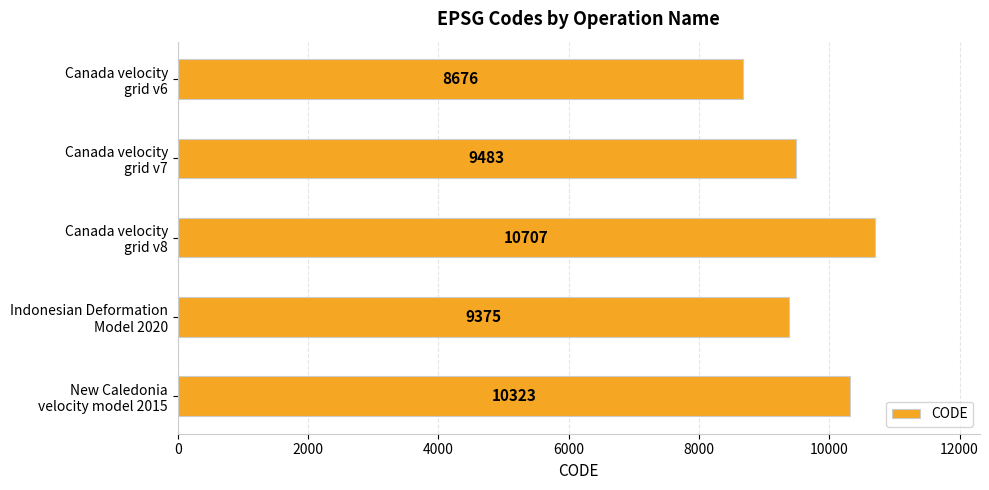

How many values are below 9483?

2